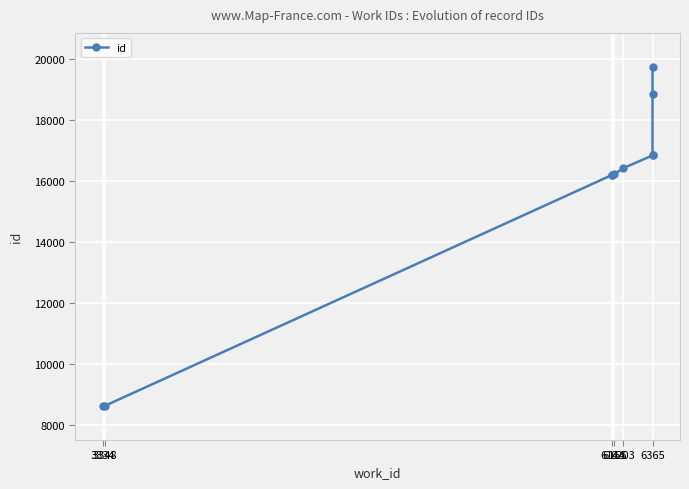

What is the difference between the maximum and minimum values?

11140